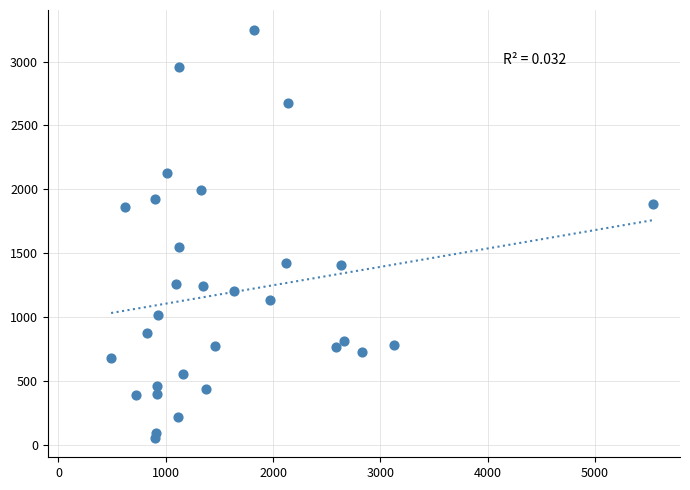

What is the range of X values (max minus min)?

5050